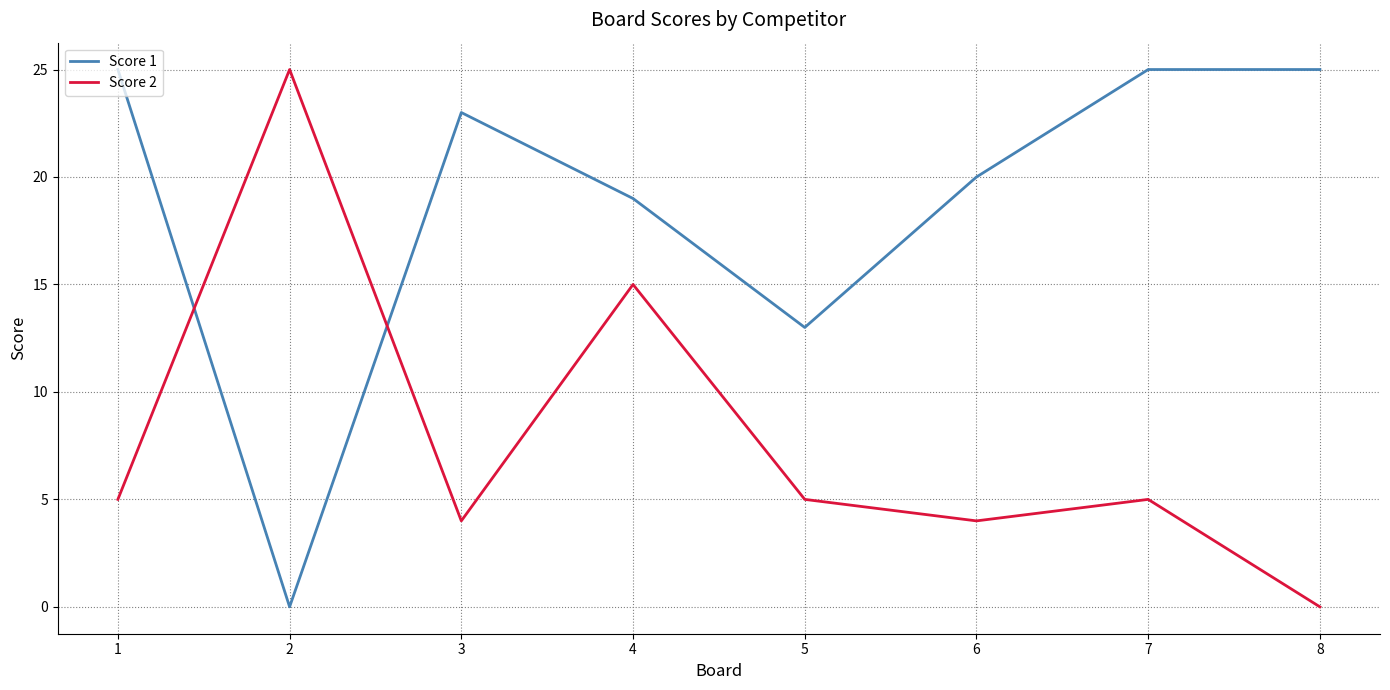

Which series has the largest total across all categories?

Score 1